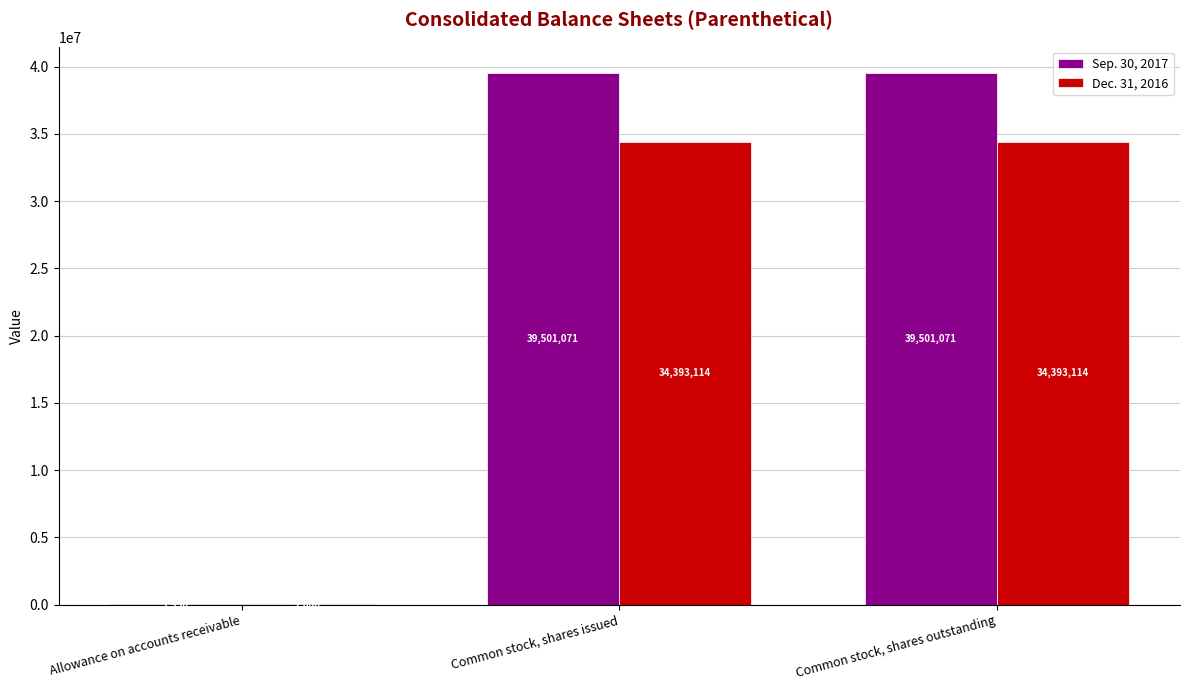

Where is Dec. 31, 2016 nearest to the value 17197560?

Allowance on accounts receivable